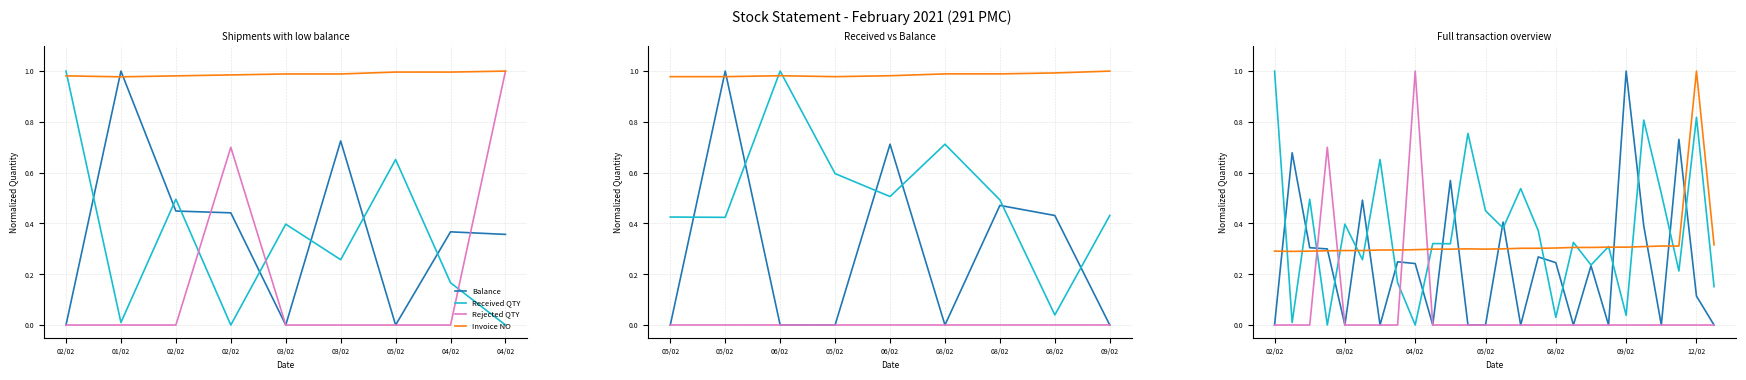

How many distinct data groups are displayed?

4